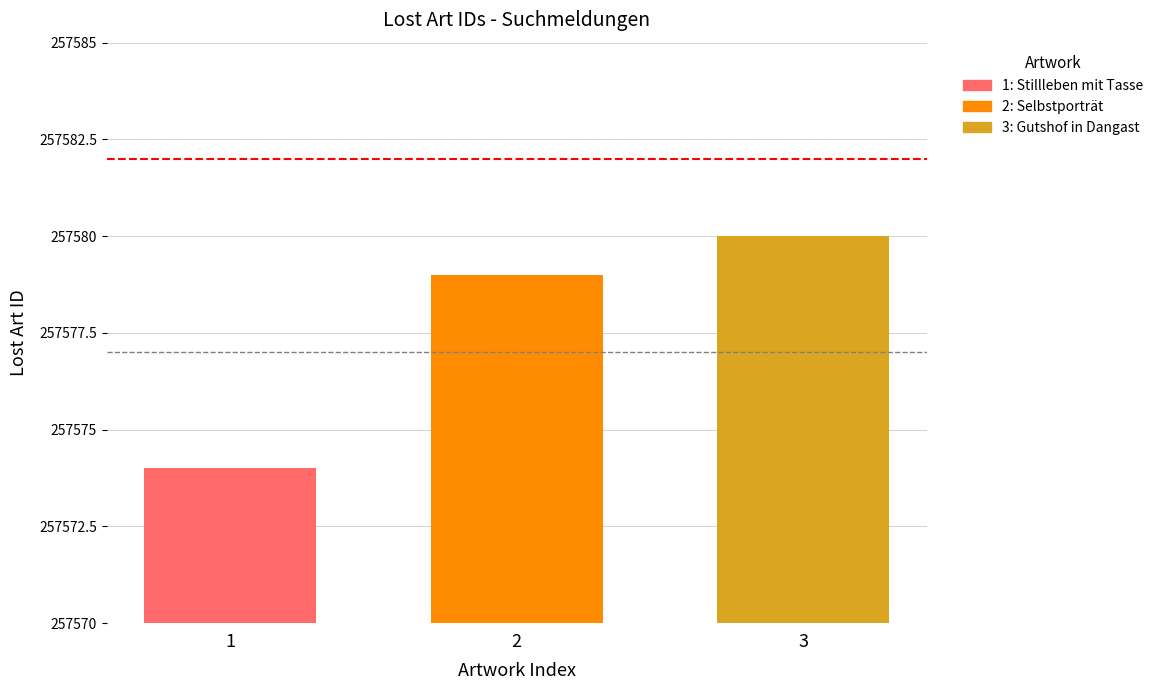

What is the difference between the highest and lowest values at 2?

6